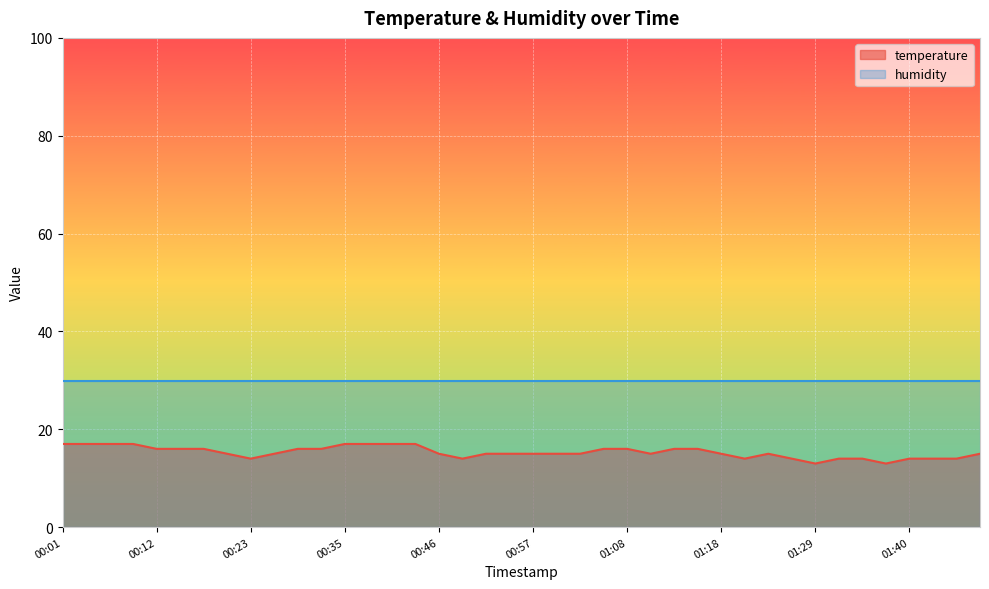

What is the difference between the second highest and second lowest values?

4.0